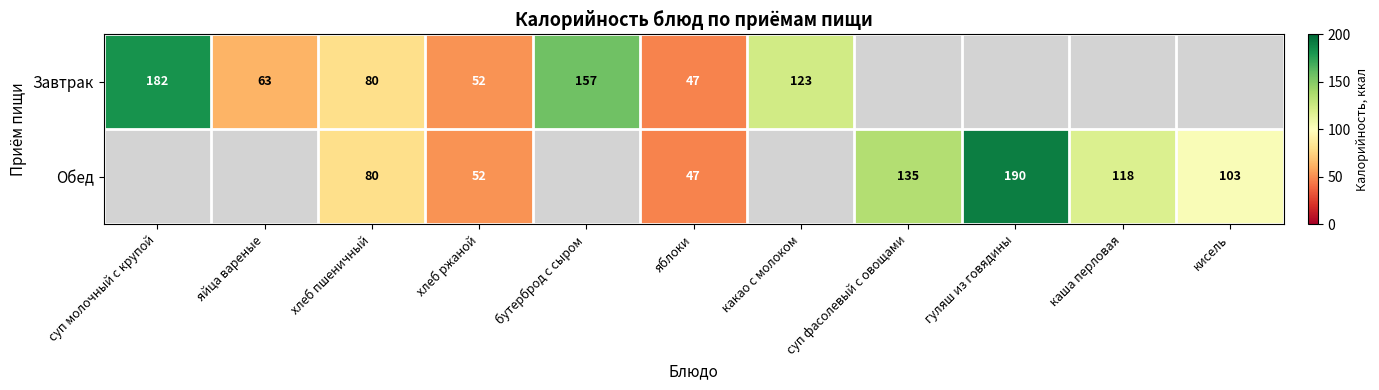

The value of Обед at гуляш из говядины is 56. True or false?

False